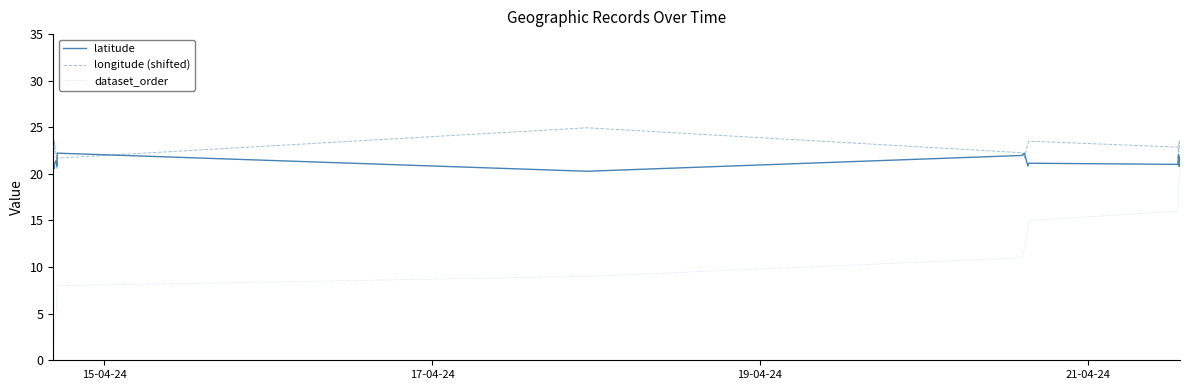

True or false: latitude and dataset_order cross at least once.

False